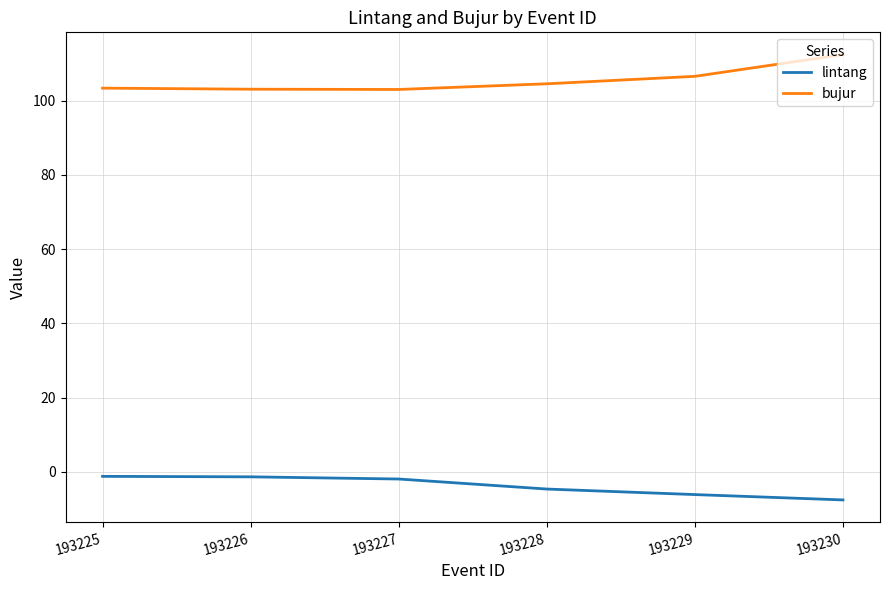

What is the minimum value for bujur?

103.0